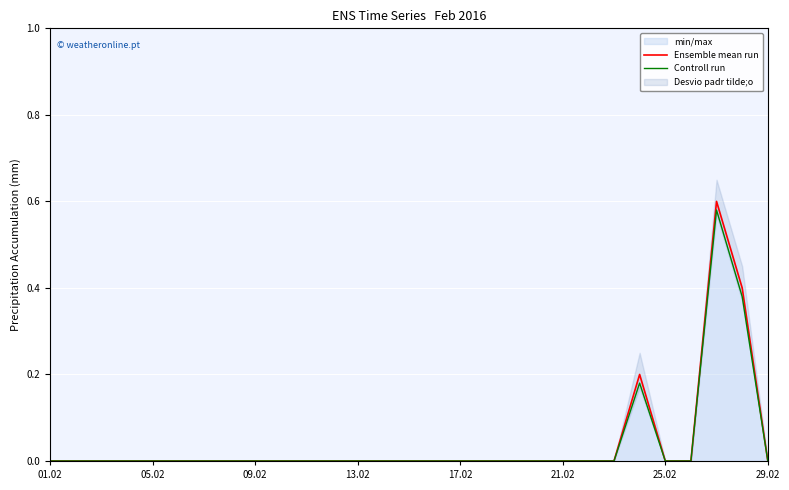

The Ensemble mean run series shows 0.3 at 01.02. True or false?

False